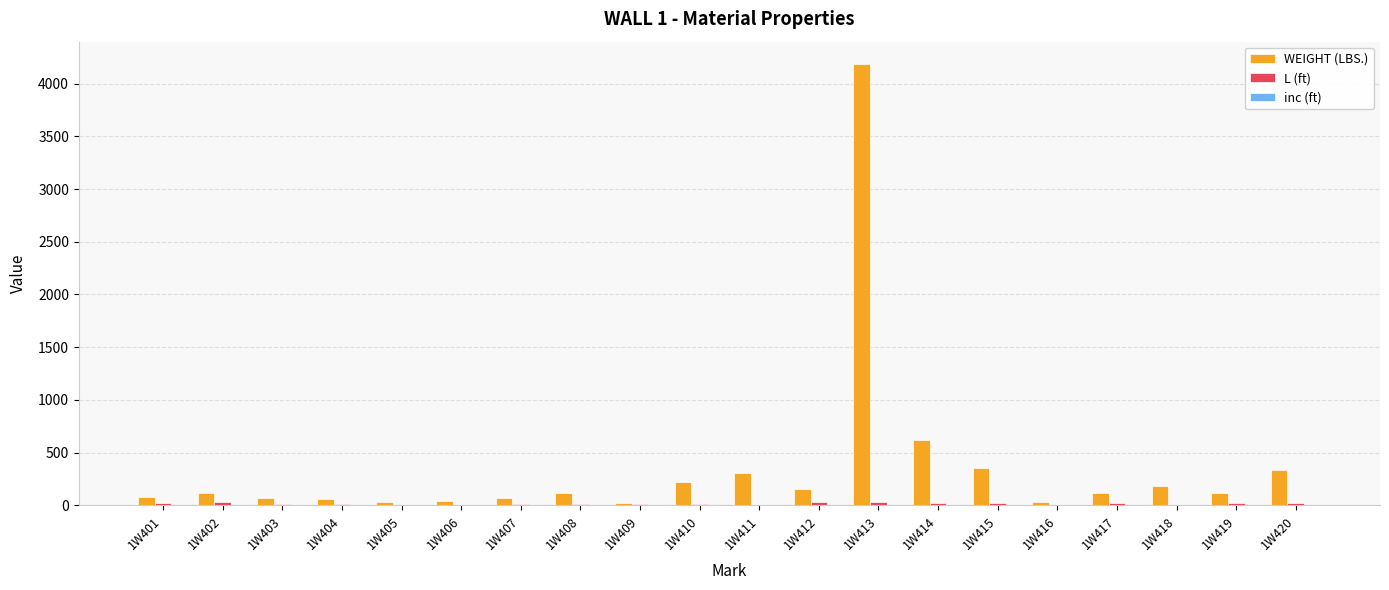

What is the maximum value shown in the chart?

4188.0